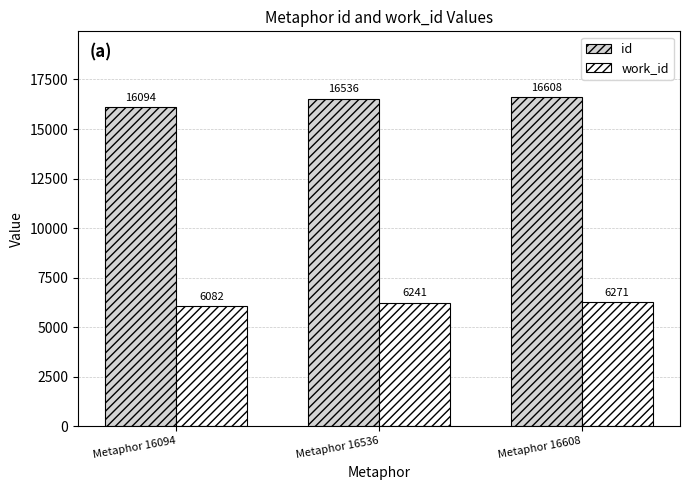

What is the total value across all series at Metaphor 16536?

22777